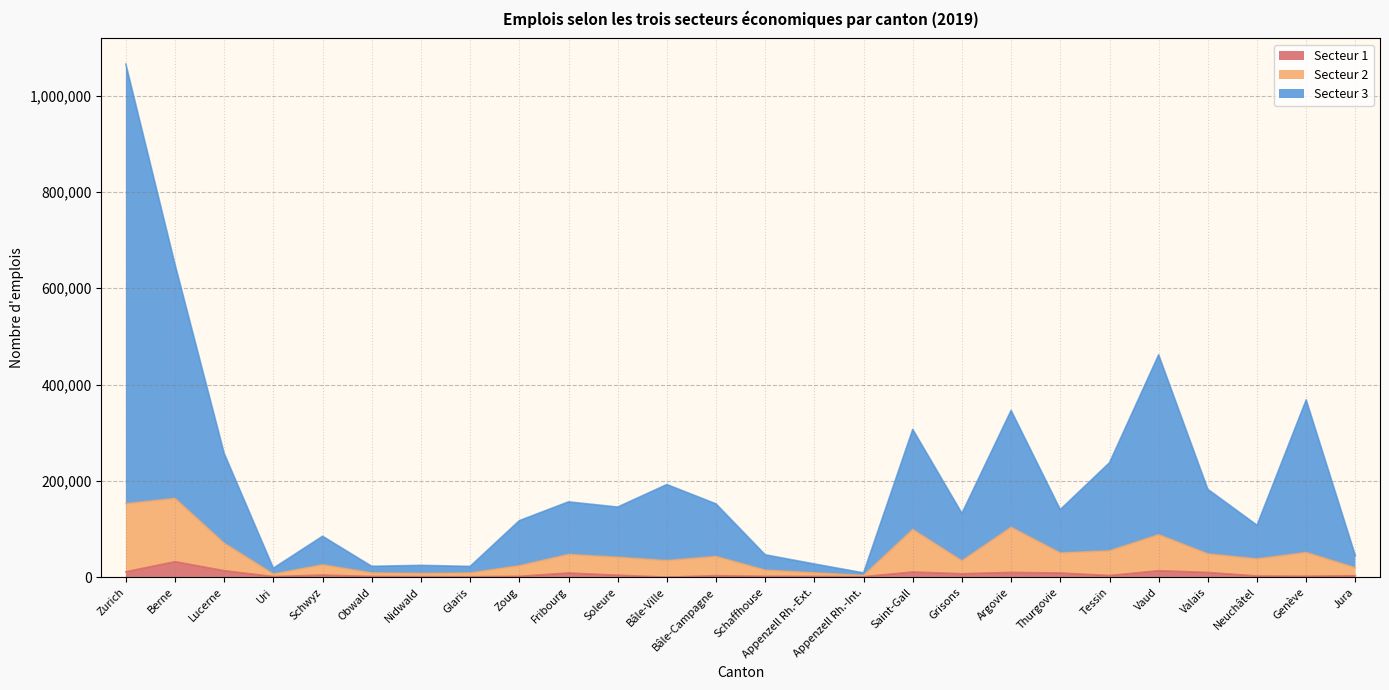

Reading left to right, what are all the values shown in this chart?

Secteur 1: Zurich=11204	Berne=32183	Lucerne=13424	Uri=1403	Schwyz=4271	Obwald=1637	Nidwald=1193	Glaris=986	Zoug=1792	Fribourg=8701	Soleure=4105	Bâle-Ville=94	Bâle-Campagne=3096	Schaffhouse=1812	Appenzell Rh.-Ext.=1679	Appenzell Rh.-Int.=1016	Saint-Gall=10759	Grisons=7164	Argovie=9959	Thurgovie=8648	Tessin=3399	Vaud=13455	Valais=9848	Neuchâtel=2433	Genève=2019	Jura=3016
Secteur 2: Zurich=152631	Berne=163636	Lucerne=70624	Uri=6662	Schwyz=25789	Obwald=9088	Nidwald=7942	Glaris=8909	Zoug=23821	Fribourg=47334	Soleure=41533	Bâle-Ville=34641	Bâle-Campagne=43070	Schaffhouse=14826	Appenzell Rh.-Ext.=9253	Appenzell Rh.-Int.=3834	Saint-Gall=99170	Grisons=34078	Argovie=103785	Thurgovie=50379	Tessin=54818	Vaud=88334	Valais=48529	Neuchâtel=38014	Genève=51341	Jura=19652
Secteur 3: Zurich=1065615	Berne=649805	Lucerne=257064	Uri=18759	Schwyz=85029	Obwald=22604	Nidwald=24606	Glaris=22389	Zoug=117387	Fribourg=156455	Soleure=145669	Bâle-Ville=192450	Bâle-Campagne=152274	Schaffhouse=46547	Appenzell Rh.-Ext.=27451	Appenzell Rh.-Int.=8979	Saint-Gall=306999	Grisons=132626	Argovie=346406	Thurgovie=140428	Tessin=237696	Vaud=461946	Valais=182533	Neuchâtel=107939	Genève=368334	Jura=44714